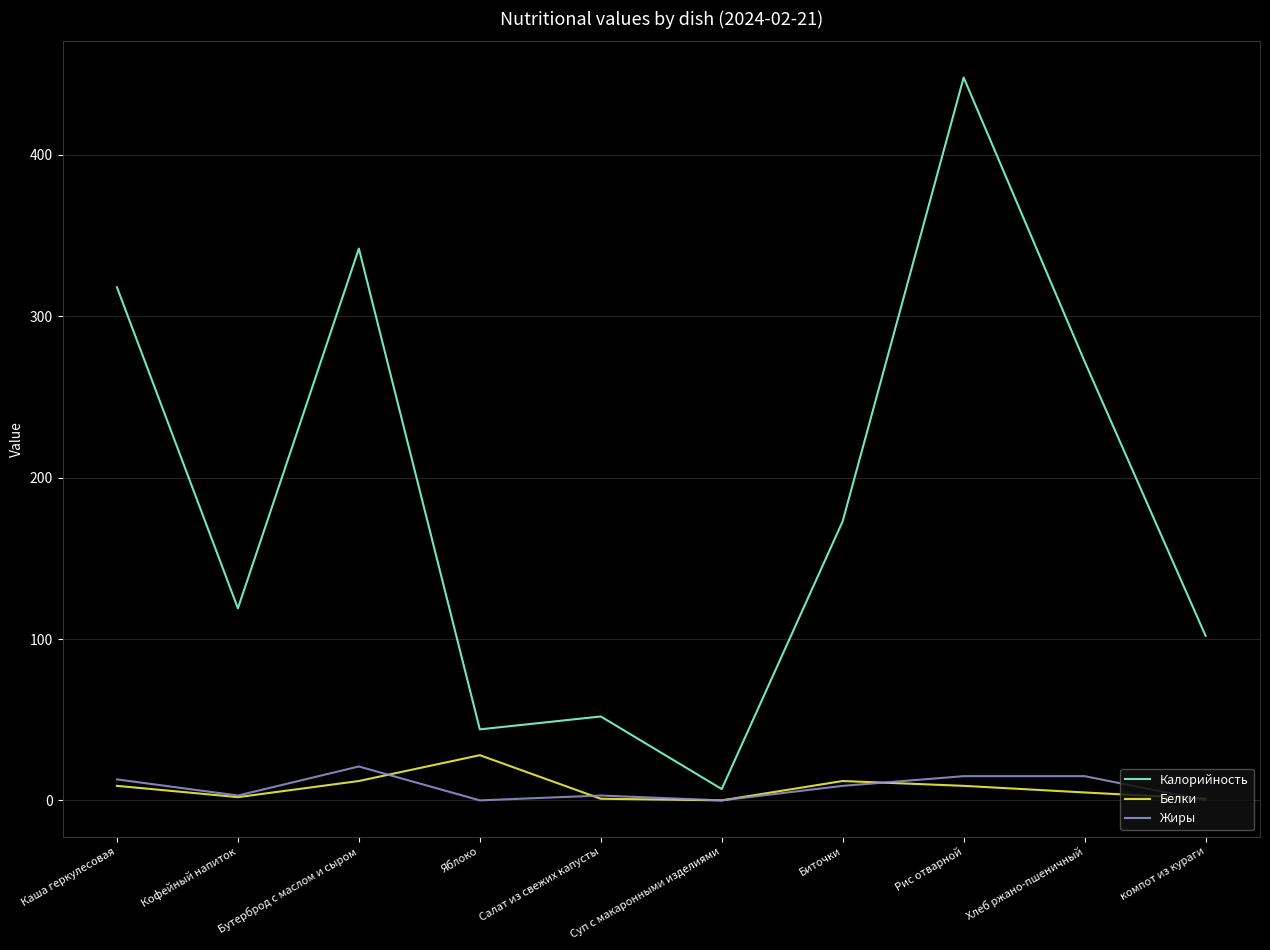

What is the total value across all series at Яблоко?

72.0